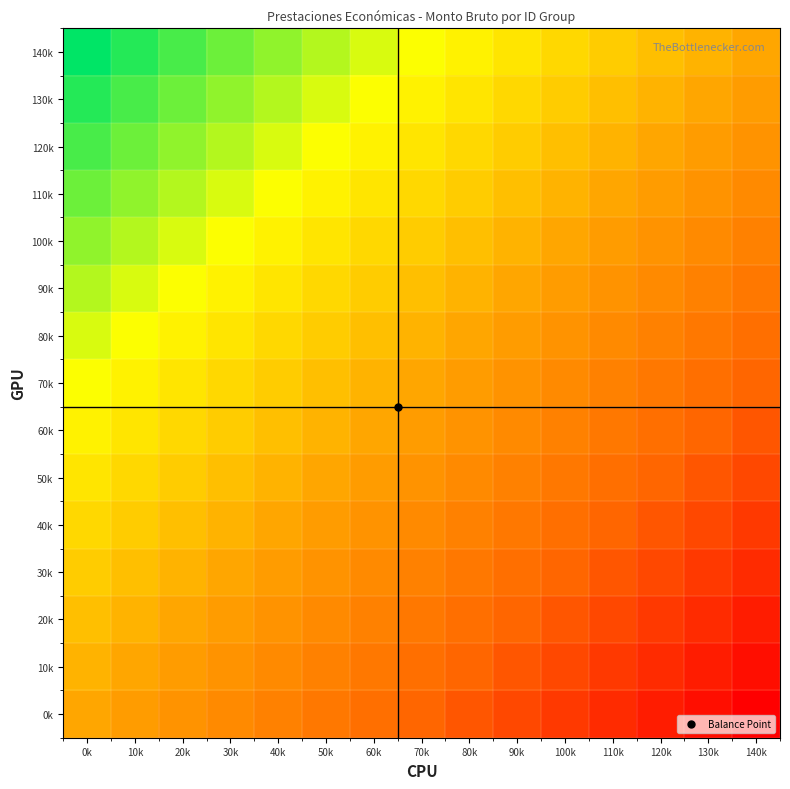

Rank the series at 20k from highest to lowest value.

140k, 130k, 120k, 110k, 100k, 90k, 80k, 70k, 60k, 50k, 40k, 30k, 20k, 10k, 0k